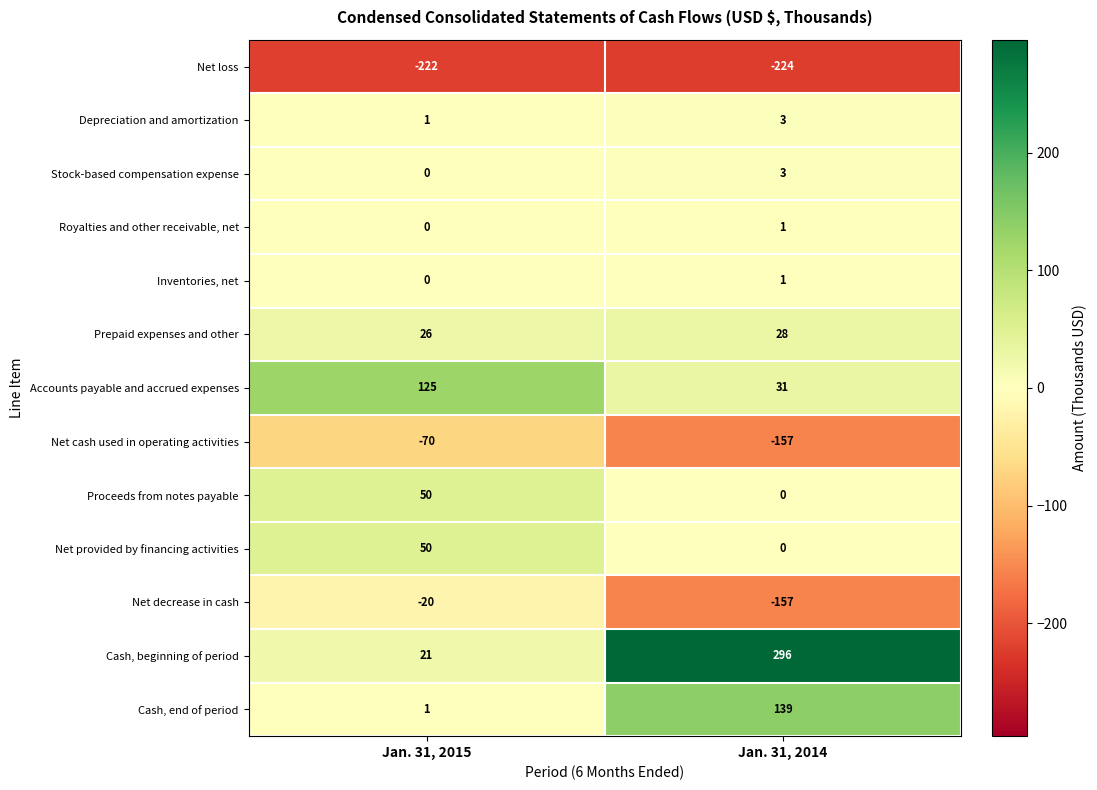

What is the greatest value displayed?

296